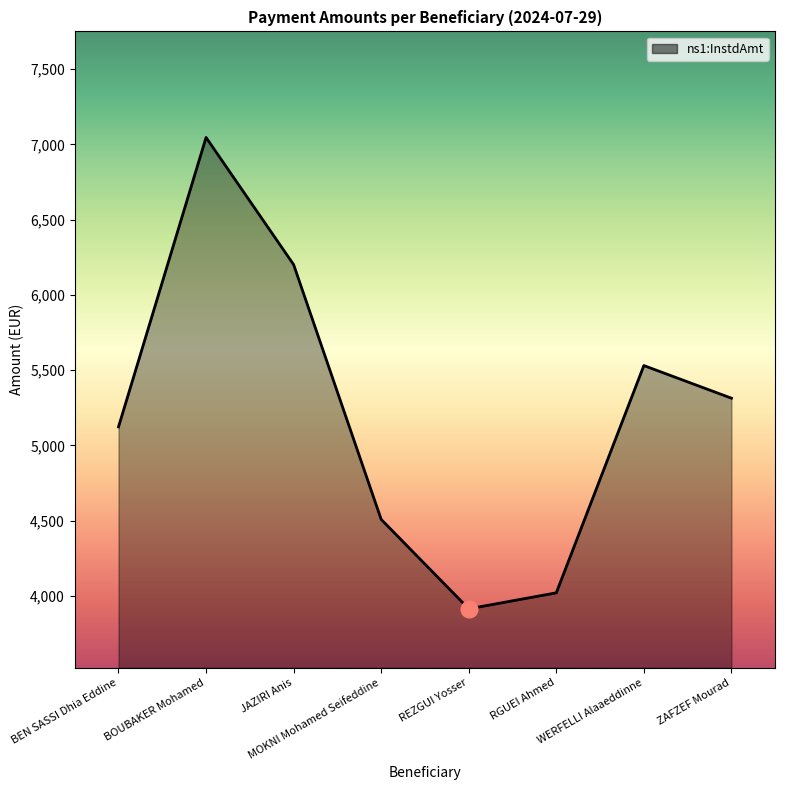

How many values exceed 5314?

4